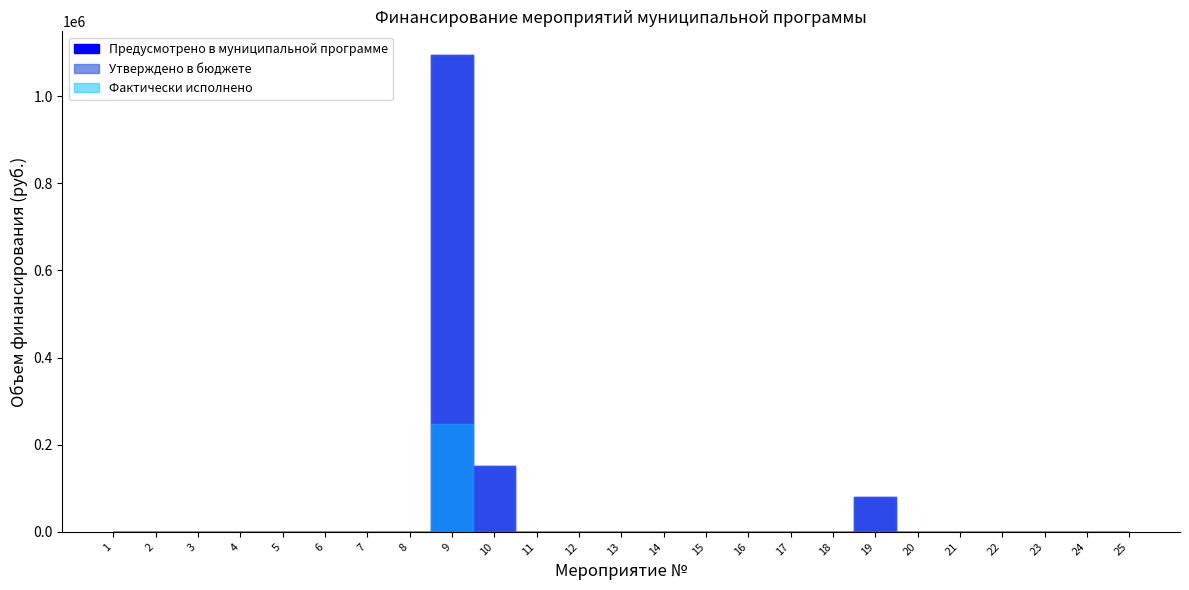

True or false: Утверждено в бюджете has more than 0 points higher than both neighbors.

True